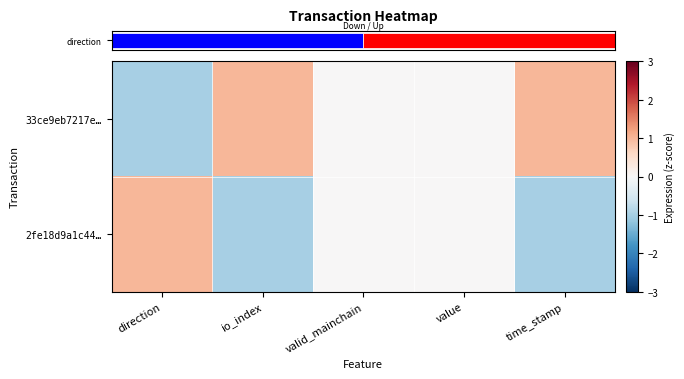

At io_index, list the series in order from largest to smallest.

row_0, row_1